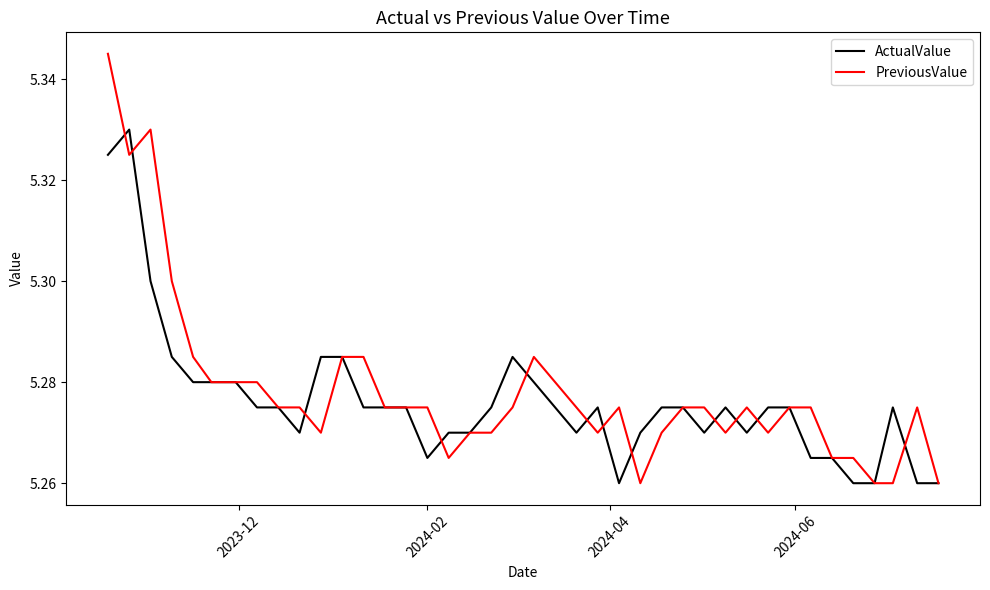

List the series in order of their peak value, highest first.

PreviousValue, ActualValue